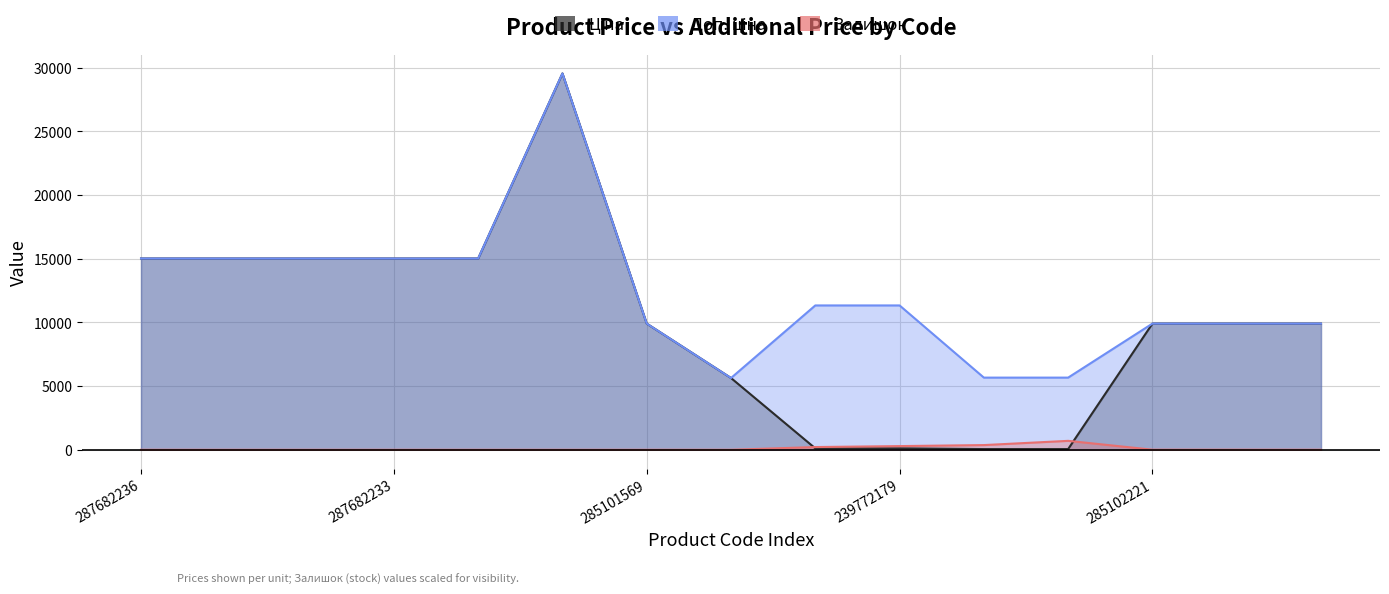

What position from the right is 287682233?

12